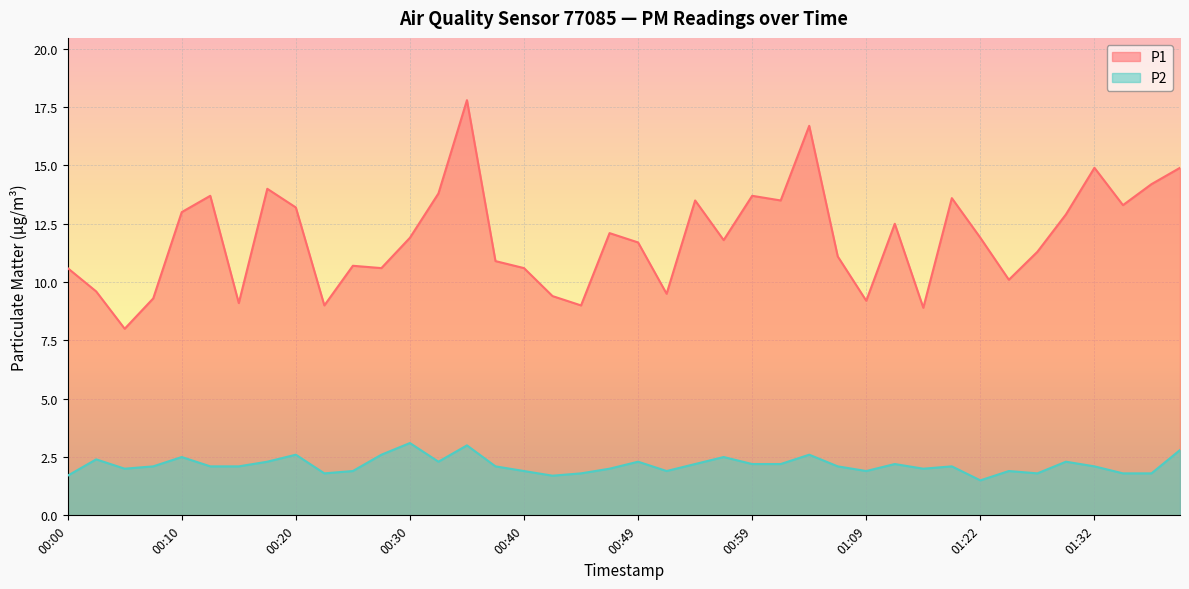

What is the maximum value for P2?

3.1